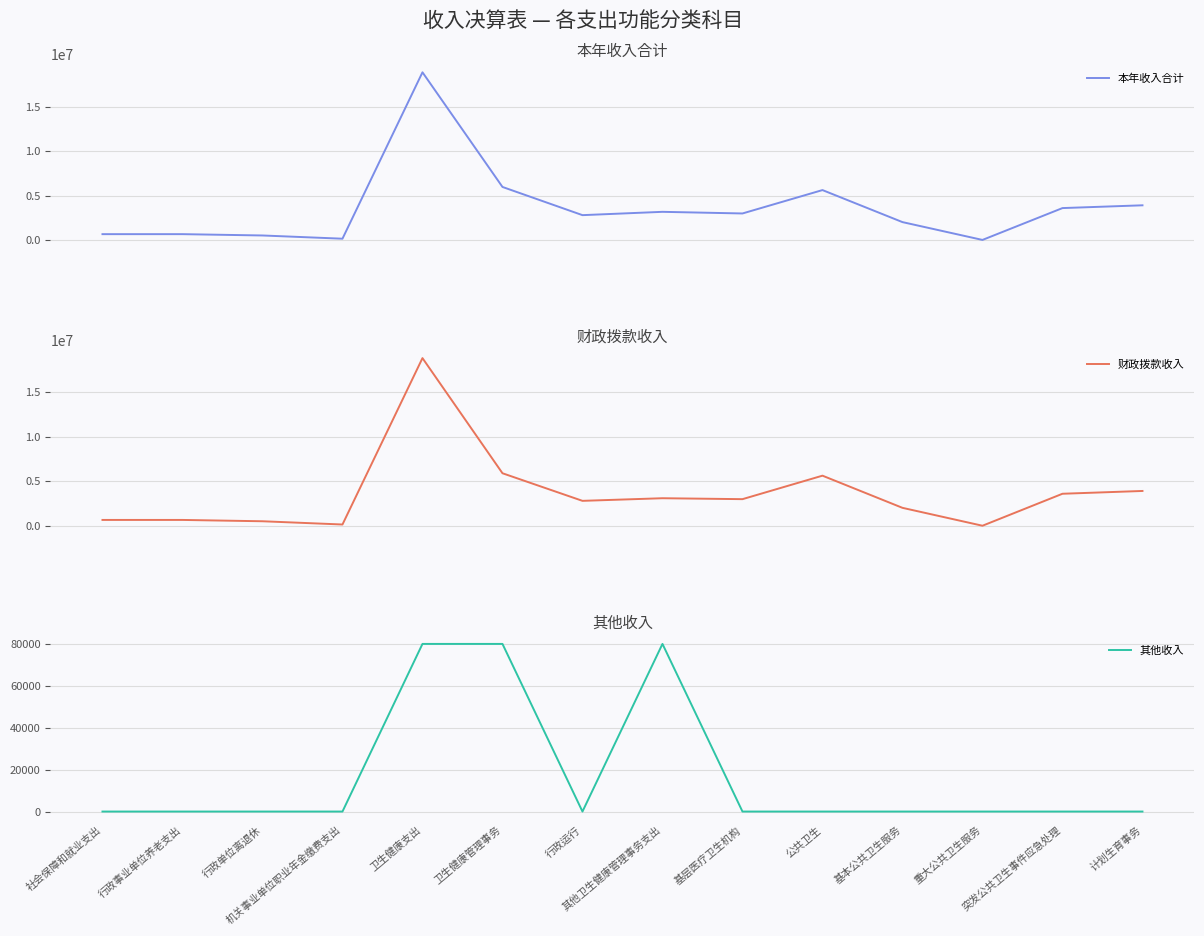

List the labels in order of 其他收入 value, smallest first.

社会保障和就业支出, 行政事业单位养老支出, 行政单位离退休, 机关事业单位职业年金缴费支出, 行政运行, 基层医疗卫生机构, 公共卫生, 基本公共卫生服务, 重大公共卫生服务, 突发公共卫生事件应急处理, 计划生育事务, 卫生健康支出, 卫生健康管理事务, 其他卫生健康管理事务支出